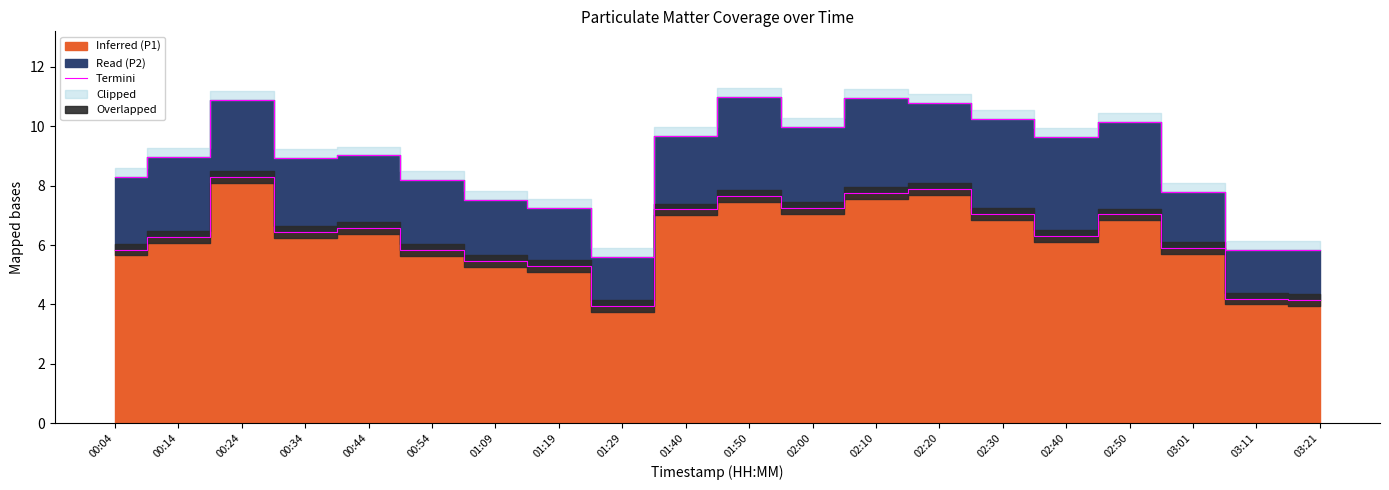

Rank the categories by value from highest to lowest.

00:24, 02:20, 02:10, 01:50, 02:00, 01:40, 02:30, 02:50, 00:44, 00:34, 02:40, 00:14, 03:01, 00:04, 00:54, 01:09, 01:19, 03:11, 03:21, 01:29